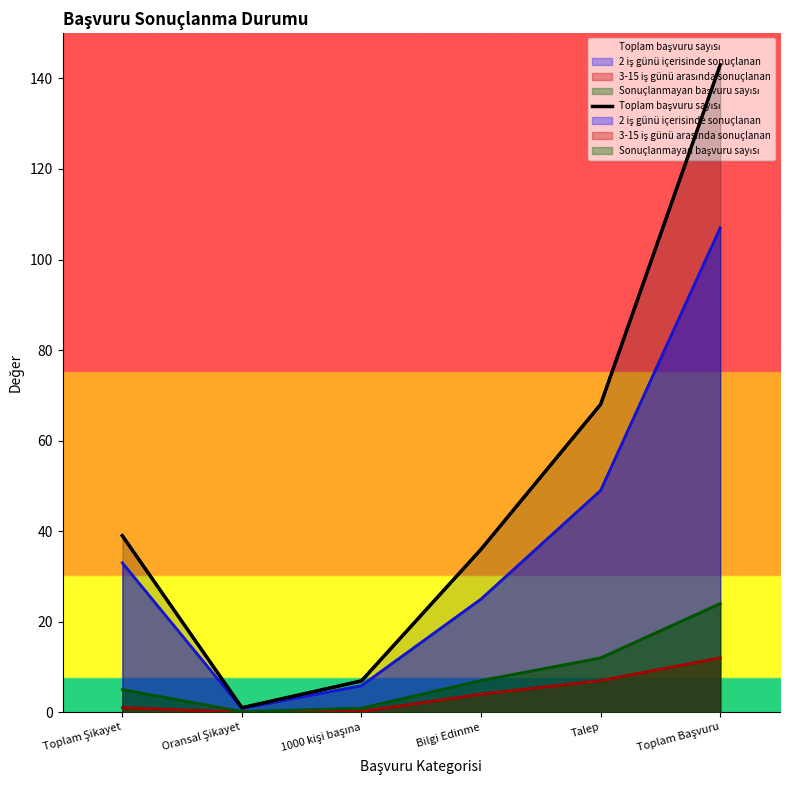

Reading left to right, list all the values displayed in this chart.

Toplam Şikayet=39.0	Oransal Şikayet=1.0	1000 kişi başına=6.9	Bilgi Edinme=36.0	Talep=68.0	Toplam Başvuru=143.0